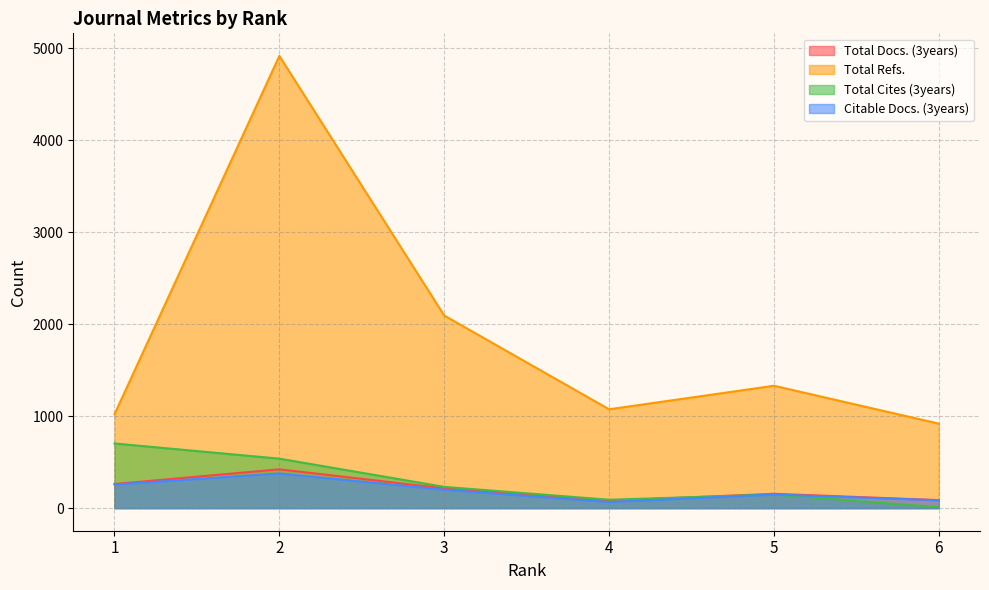

The Citable Docs. (3years) series shows 265 at 3. True or false?

False